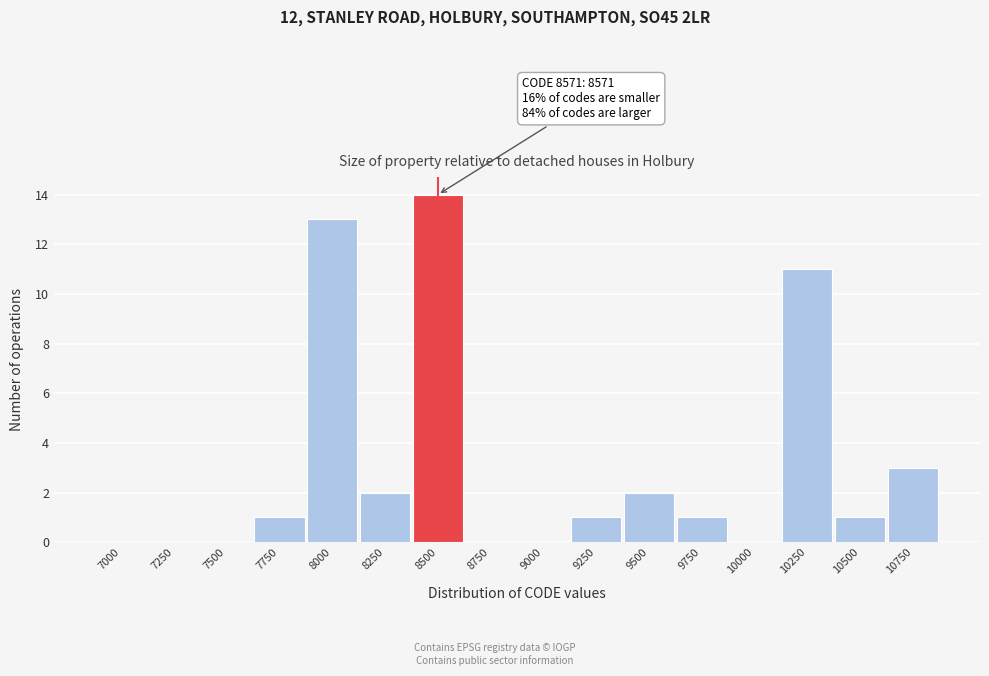

Reading left to right, what are all the values shown in this chart?

7000=0	7250=0	7500=0	7750=1	8000=13	8250=2	8500=14	8750=0	9000=0	9250=1	9500=2	9750=1	10000=0	10250=11	10500=1	10750=3